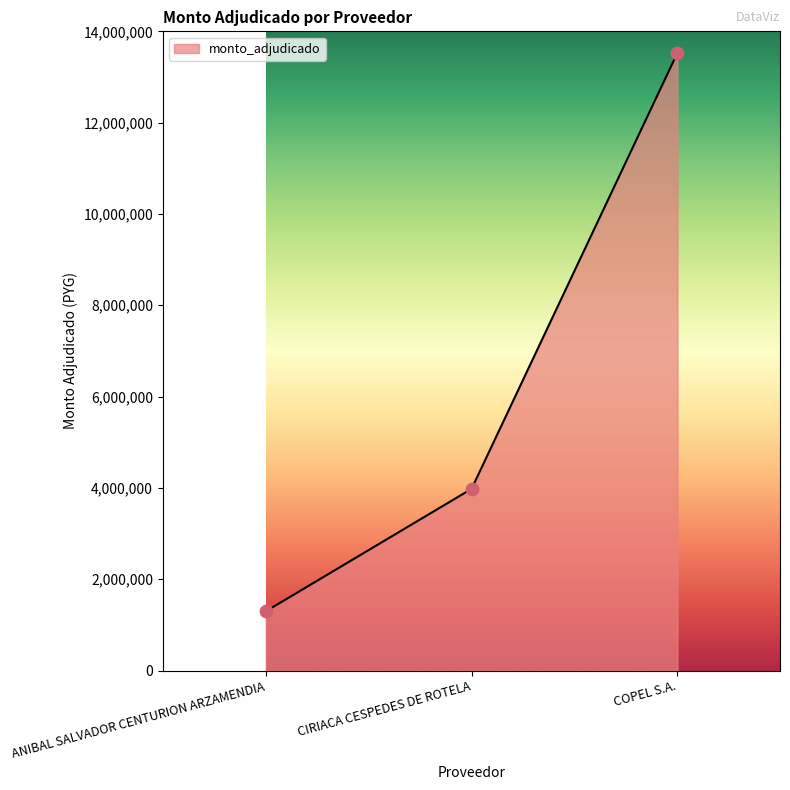

What is the change in value from ANIBAL SALVADOR CENTURION ARZAMENDIA to CIRIACA CESPEDES DE ROTELA?

+2684000